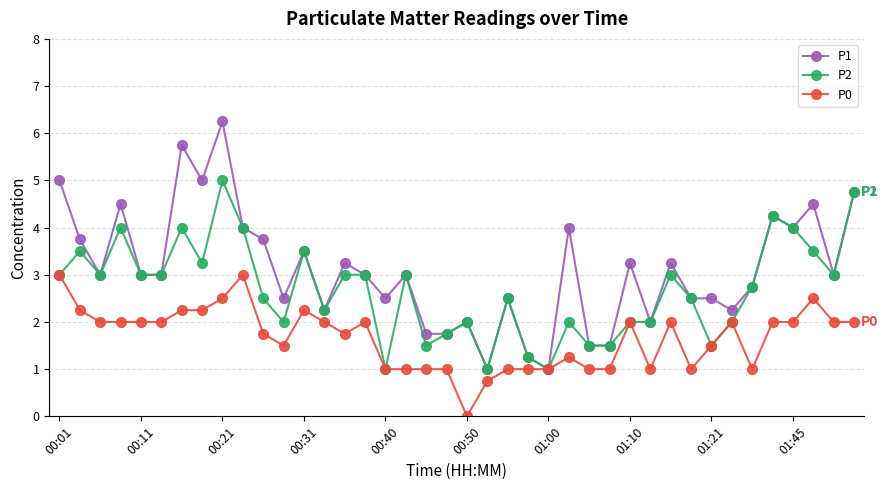

What is the value of the P2 point at the 18th from the left?

3.0